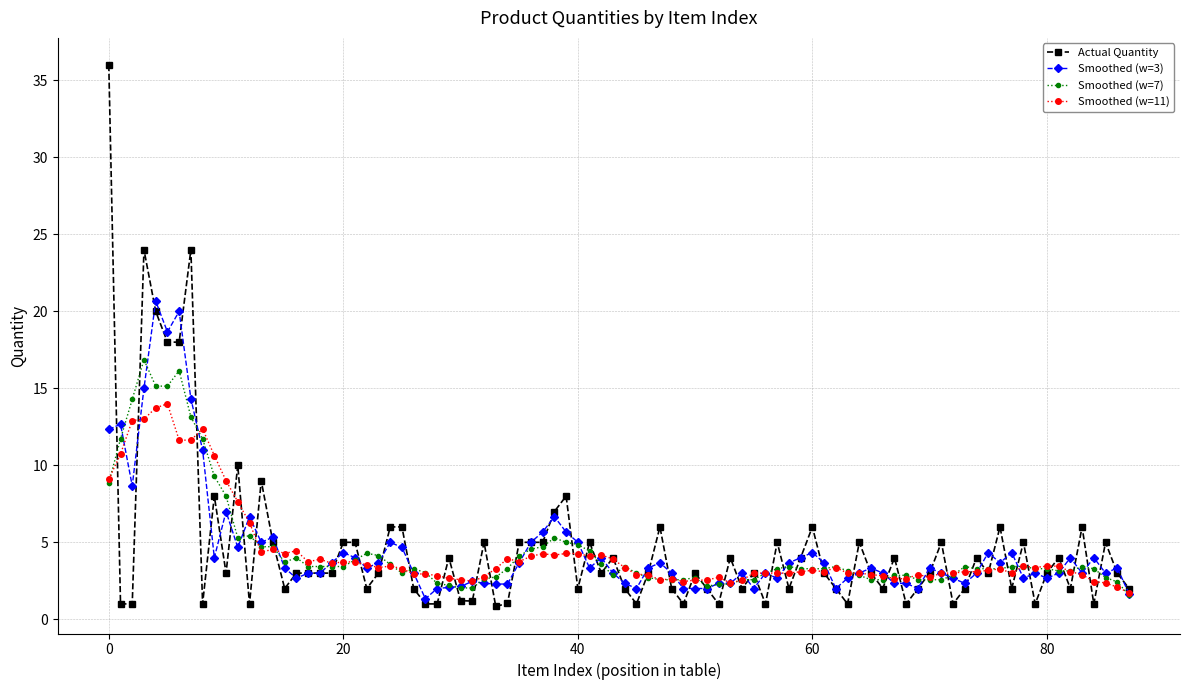

Which series has the largest range (max minus min)?

Actual Quantity